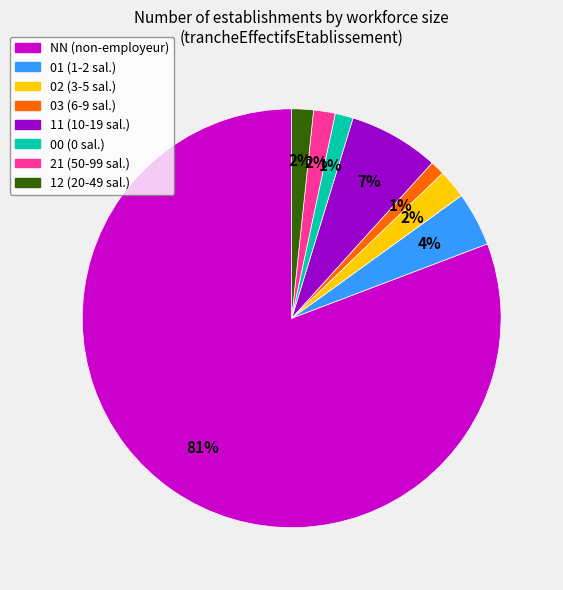

How many segments does this pie chart have?

8